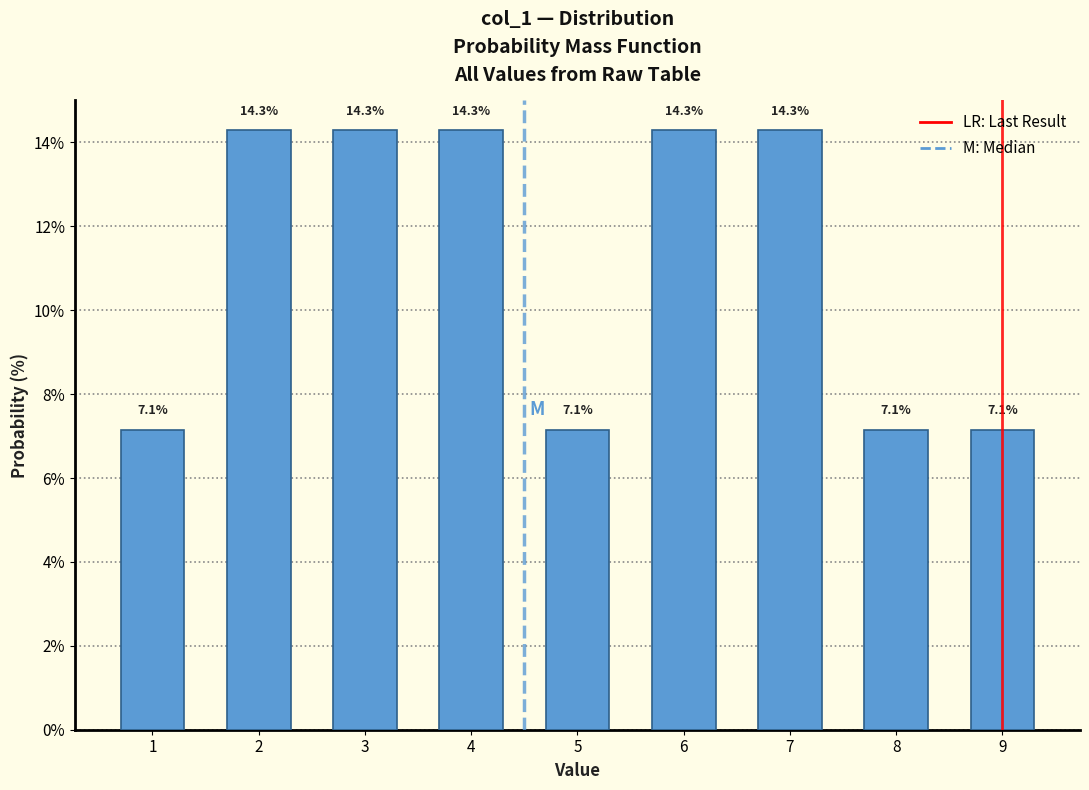

Reading left to right, list all the values displayed in this chart.

7.1	14.3	14.3	14.3	7.1	14.3	14.3	7.1	7.1